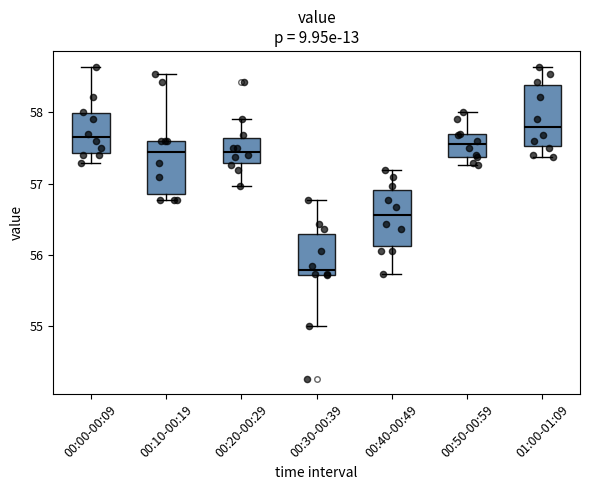

Reading left to right, read every box against the y-axis: the position of its median line, the range the box covers, and the ends of its whiskers. The values are not printed on the chart, so give them approximately, as read against the axis.

00:00-00:09: median 57.7, box 57.4 to 58.0, whiskers 57.3 to 58.6
00:10-00:19: median 57.4, box 56.9 to 57.6, whiskers 56.8 to 58.5
00:20-00:29: median 57.5, box 57.3 to 57.6, whiskers 57.0 to 57.9
00:30-00:39: median 55.8, box 55.7 to 56.3, whiskers 55.0 to 56.8
00:40-00:49: median 56.6, box 56.1 to 56.9, whiskers 55.7 to 57.2
00:50-00:59: median 57.6, box 57.4 to 57.7, whiskers 57.3 to 58.0
01:00-01:09: median 57.8, box 57.5 to 58.4, whiskers 57.4 to 58.6